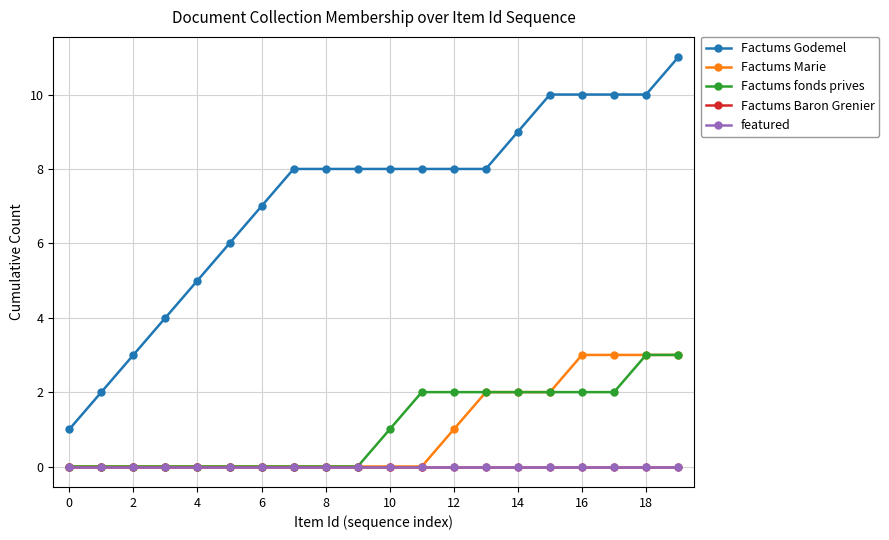

Is this an area chart (filled region under the line)?

No